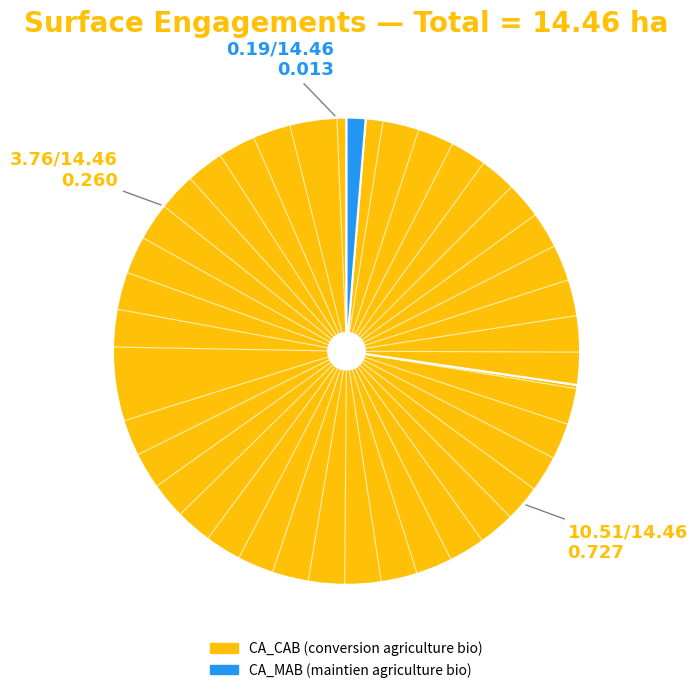

To the nearest percent, what is the difference between the largest and smallest slice percentages?

71%